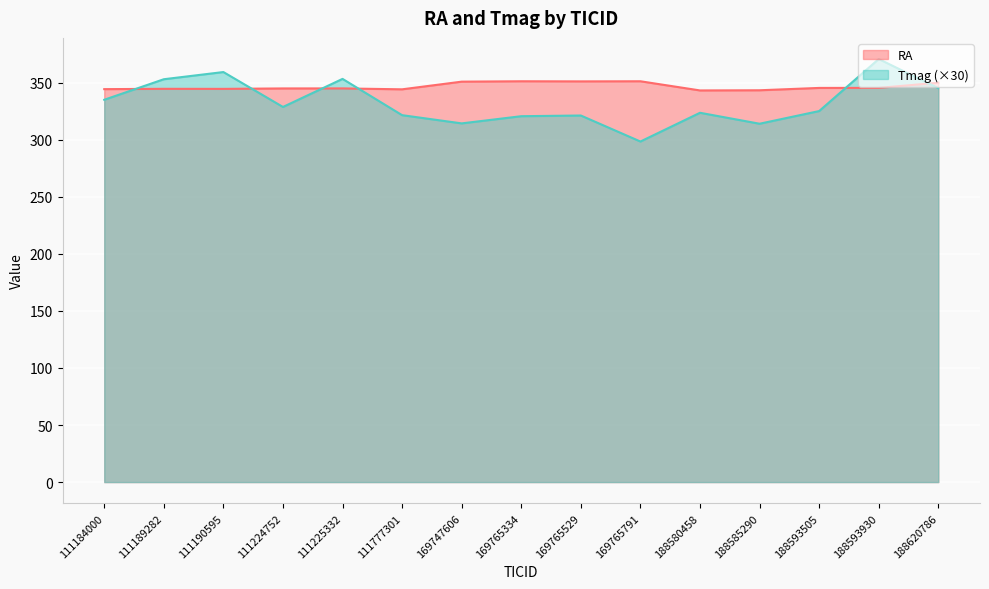

How many lines are shown in the chart?

2